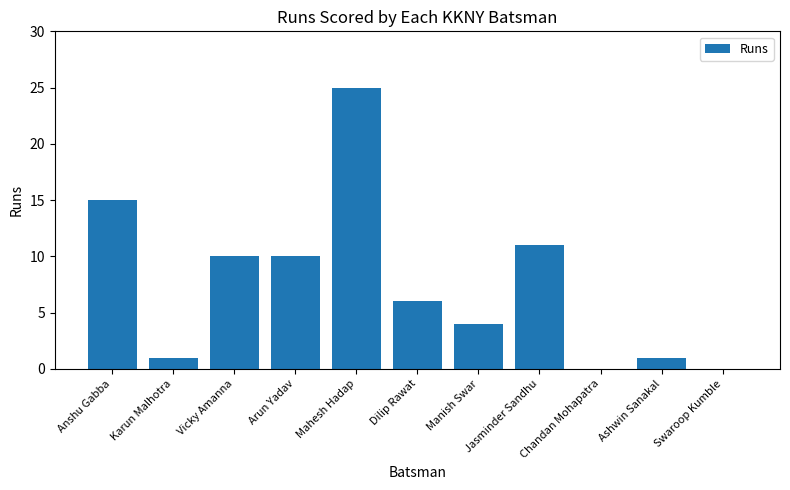

Approximately how many times larger is the value at Arun Yadav compared to Manish Swar?

2.5